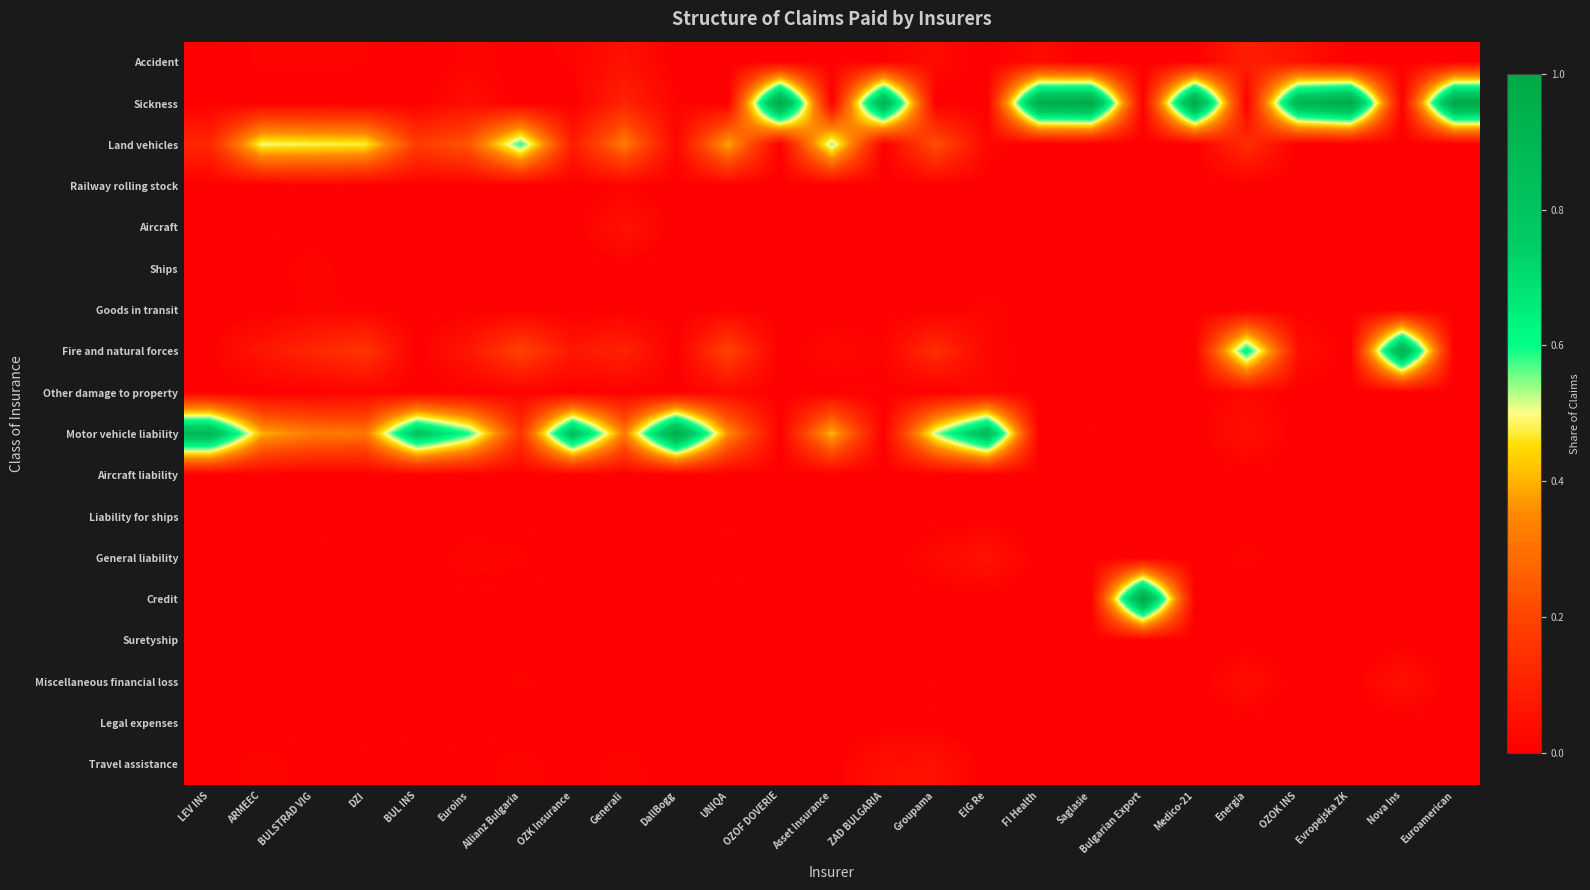

At which category does the chart reach its minimum across all series?

OZOF DOVERIE